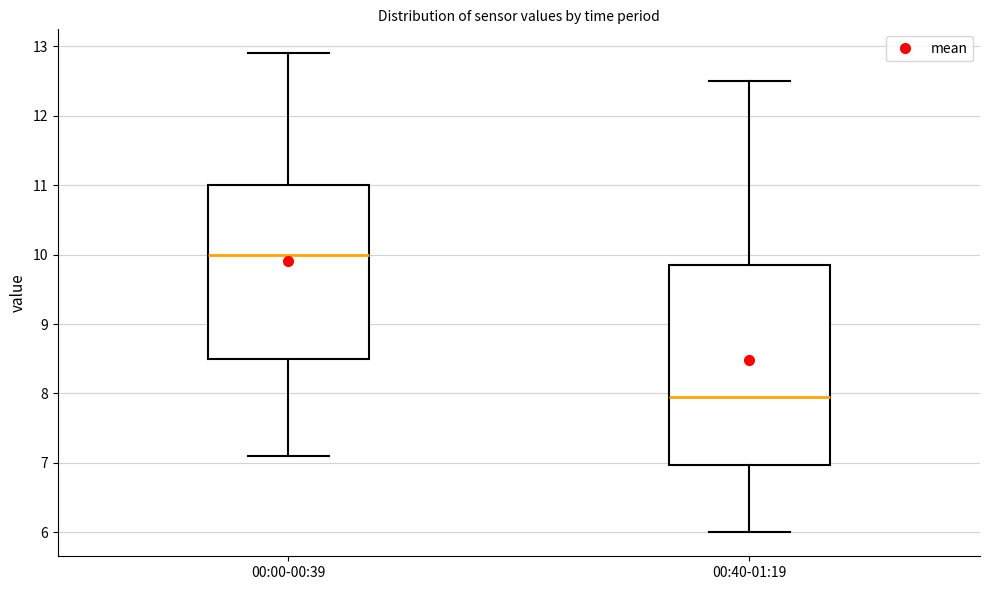

Reading left to right, read every box against the y-axis: the position of its median line, the range the box covers, and the ends of its whiskers. The values are not printed on the chart, so give them approximately, as read against the axis.

00:00-00:39: median 10.0, box 8.5 to 11.0, whiskers 7.1 to 12.9
00:40-01:19: median 8.0, box 7.0 to 9.9, whiskers 6.0 to 12.5